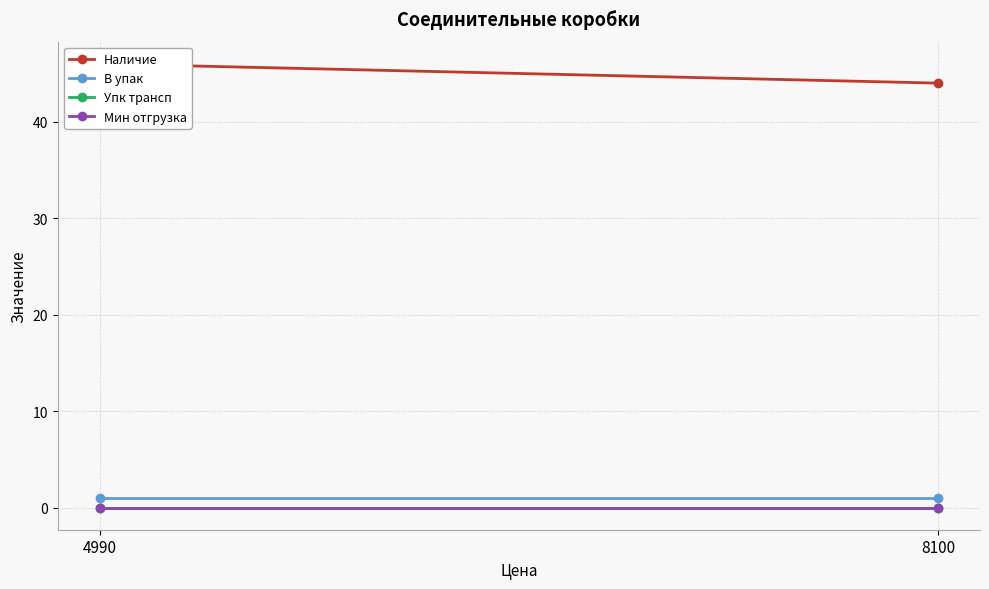

Count the number of data series in this chart.

4